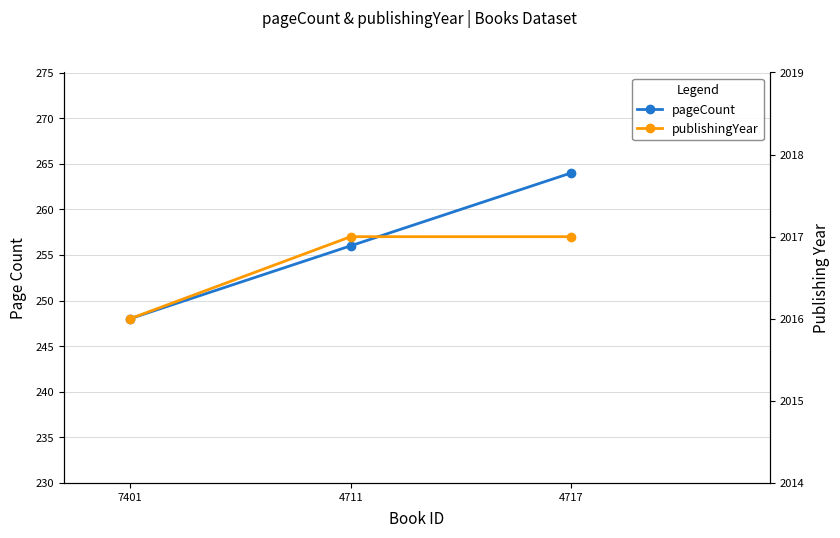

What is the difference between the maximum and minimum values in the pageCount series?

16